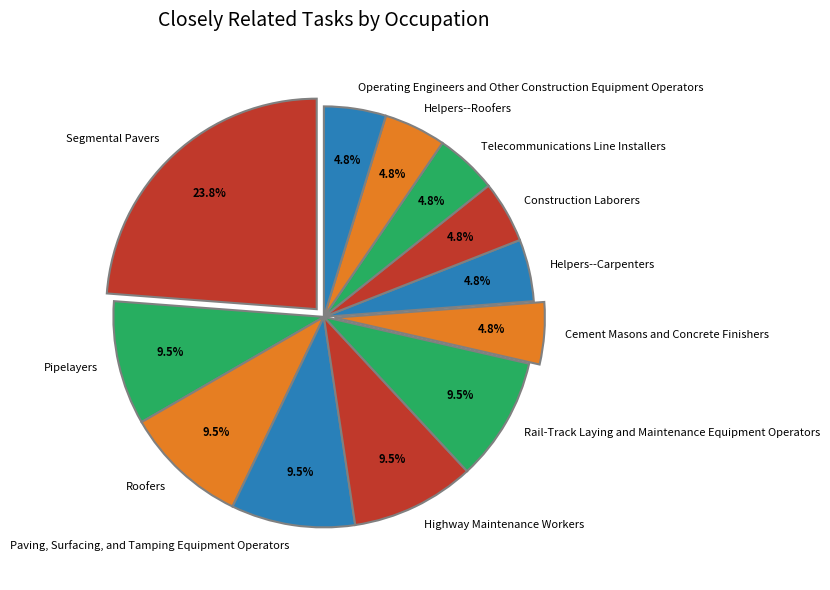

Is there any slice that represents more than half of the pie?

No